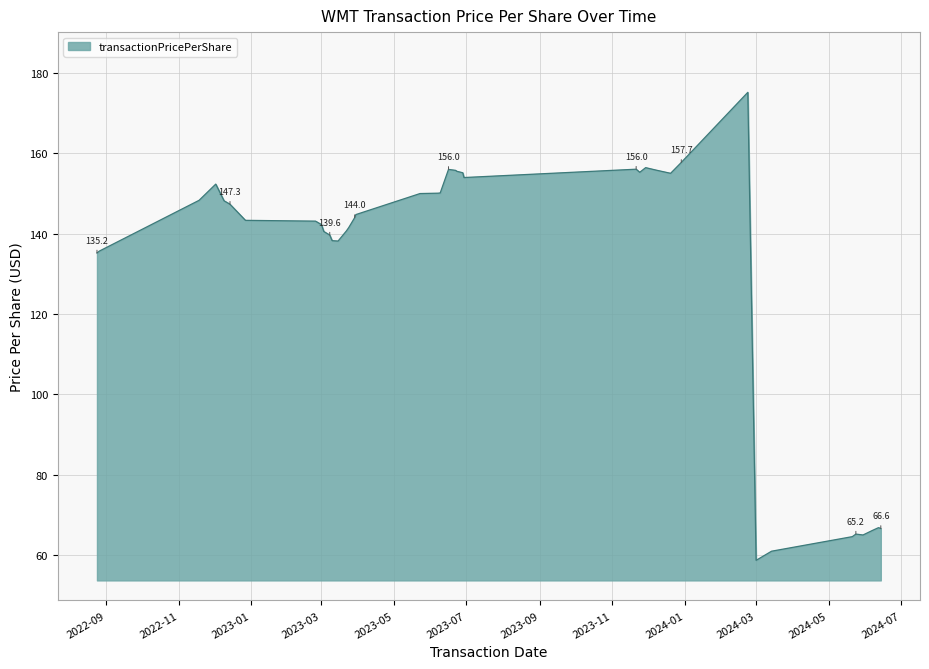

What is the difference between the maximum and minimum values?

116.5